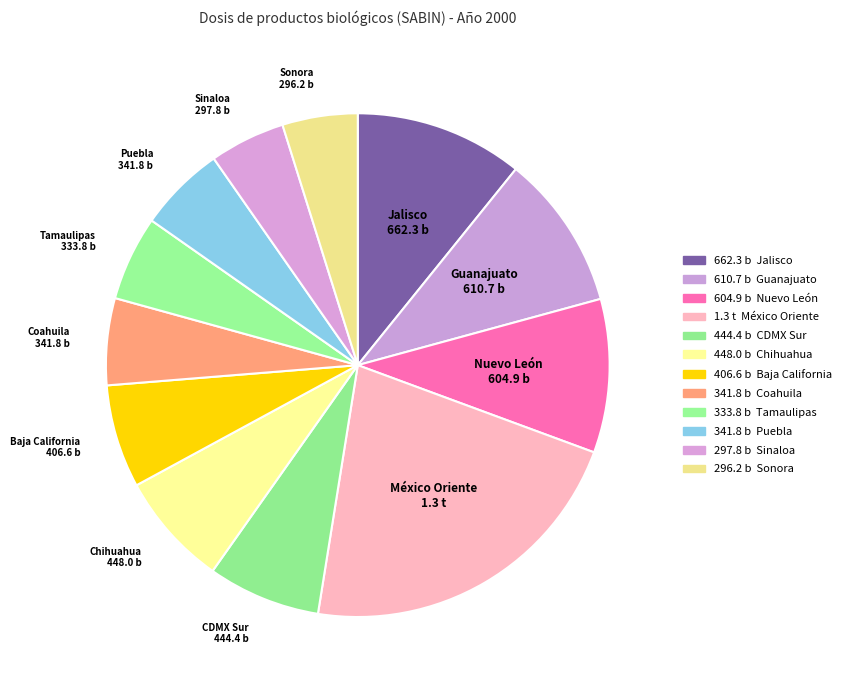

Which slice is the largest?

México Oriente